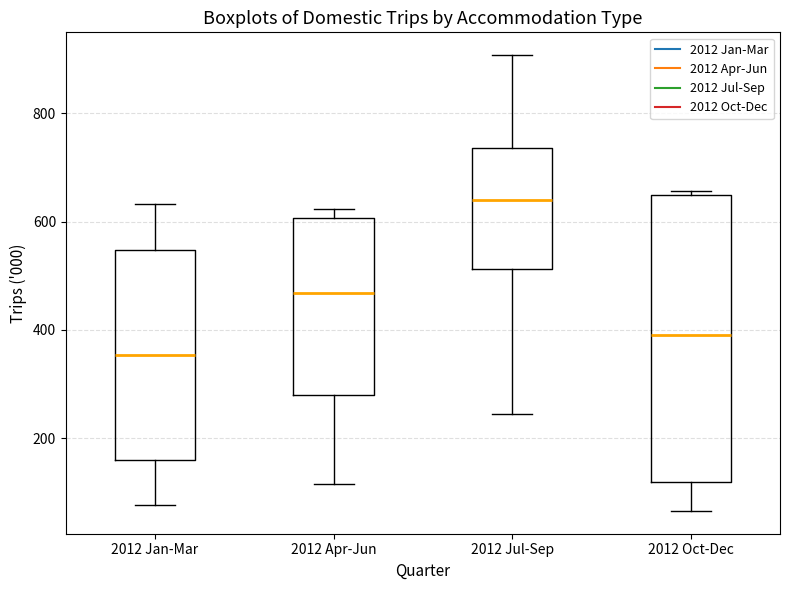

Reading left to right, read every box against the y-axis: the position of its median line, the range the box covers, and the ends of its whiskers. The values are not printed on the chart, so give them approximately, as read against the axis.

2012 Jan-Mar: median 360, box 160 to 540, whiskers 80 to 640
2012 Apr-Jun: median 460, box 280 to 600, whiskers 120 to 620
2012 Jul-Sep: median 640, box 520 to 740, whiskers 240 to 900
2012 Oct-Dec: median 400, box 120 to 640, whiskers 60 to 660